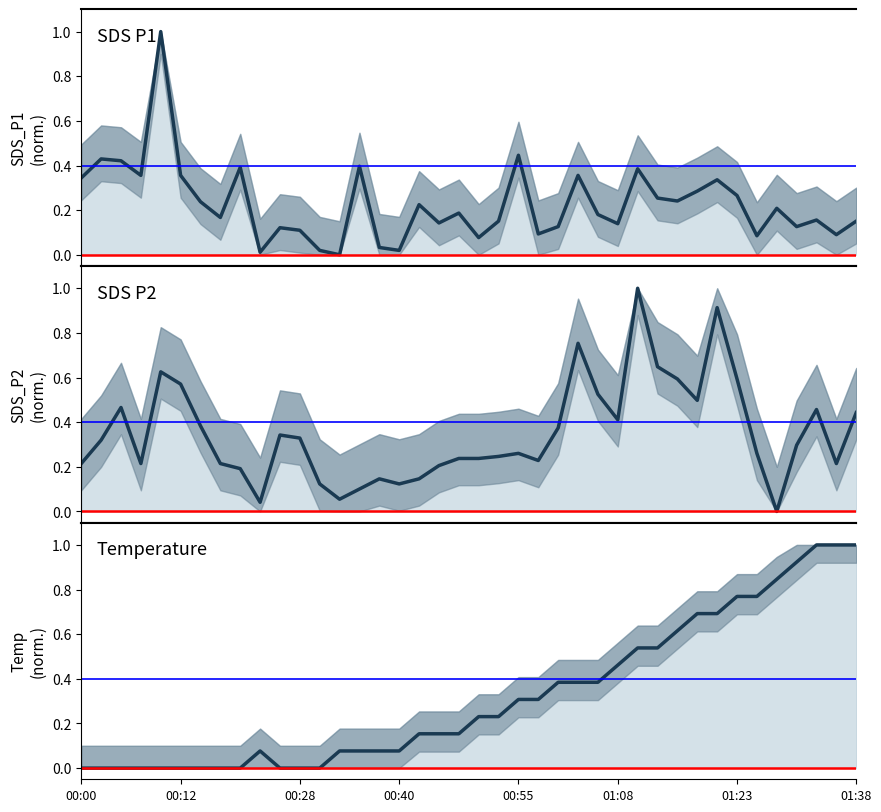

Reading left to right, transcribe all the data shown in this chart.

SDS_P1: 0.3	0.4	0.4	0.4	1.0	0.4	0.2	0.2	0.4	0.0	0.1	0.1	0.0	0.0	0.4	0.0	0.0	0.2	0.1	0.2	0.1	0.2	0.4	0.1	0.1	0.4	0.2	0.1	0.4	0.3	0.2	0.3	0.3	0.3	0.1	0.2	0.1	0.2	0.1	0.2
SDS_P2: 0.2	0.3	0.5	0.2	0.6	0.6	0.4	0.2	0.2	0.0	0.3	0.3	0.1	0.1	0.1	0.1	0.1	0.1	0.2	0.2	0.2	0.2	0.3	0.2	0.4	0.8	0.5	0.4	1.0	0.6	0.6	0.5	0.9	0.6	0.3	0.0	0.3	0.5	0.2	0.4
Temp: 0.0	0.0	0.0	0.0	0.0	0.0	0.0	0.0	0.0	0.1	0.0	0.0	0.0	0.1	0.1	0.1	0.1	0.2	0.2	0.2	0.2	0.2	0.3	0.3	0.4	0.4	0.4	0.5	0.5	0.5	0.6	0.7	0.7	0.8	0.8	0.8	0.9	1.0	1.0	1.0